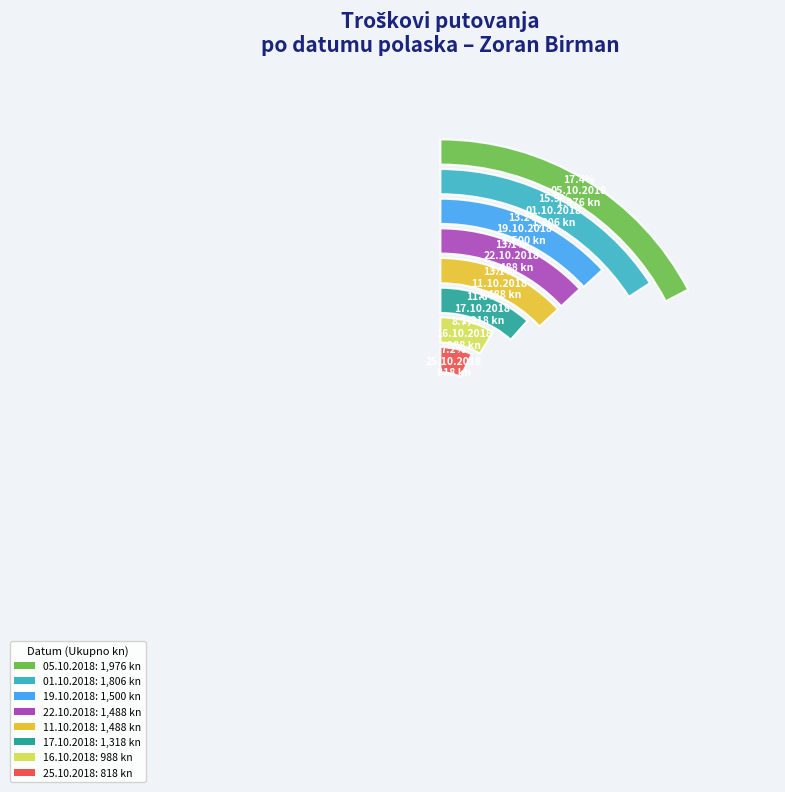

To the nearest percent, what is the average slice percentage?

12%